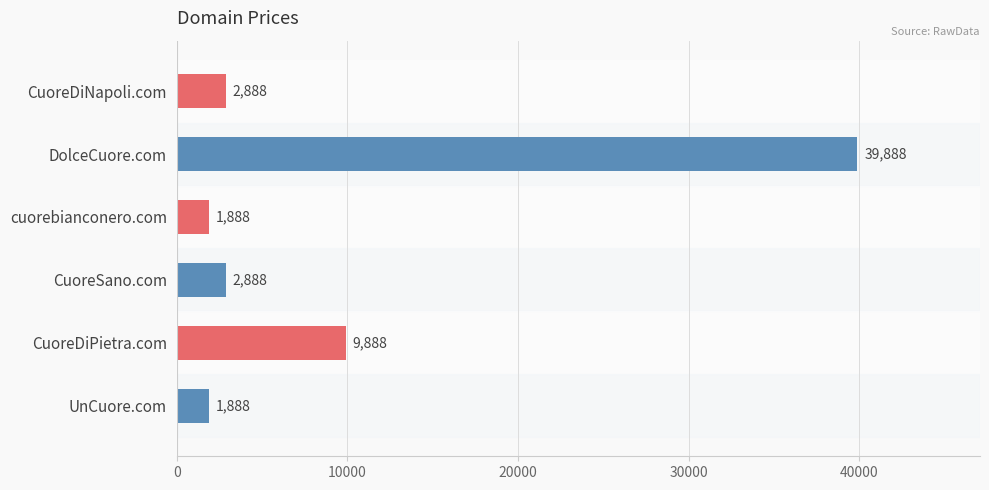

What is the value of the 6th bar from the top?

1888